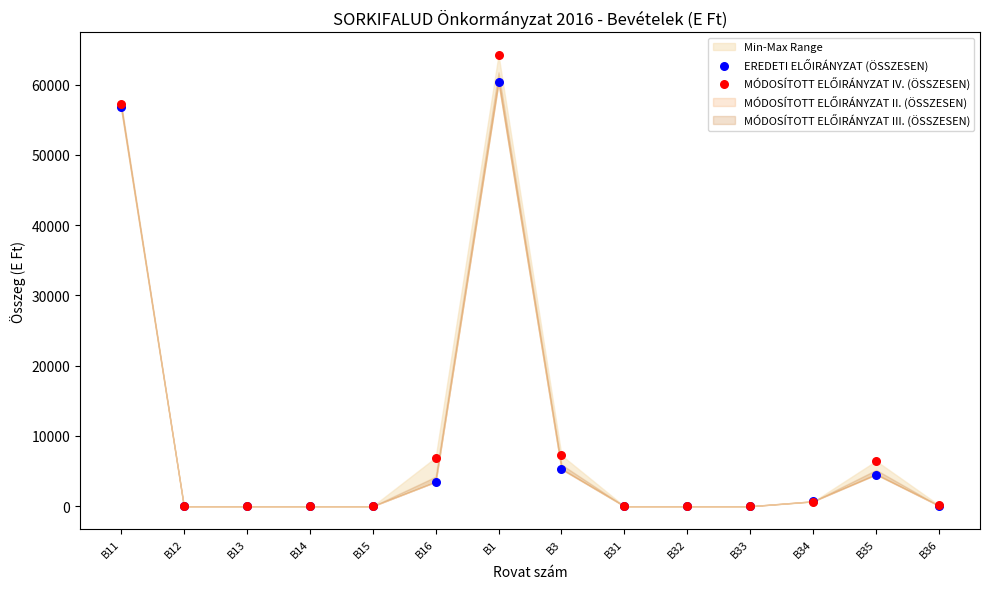

Which series has the largest Y range (max minus min)?

MÓDOSÍTOTT ELŐIRÁNYZAT IV. (ÖSSZESEN)